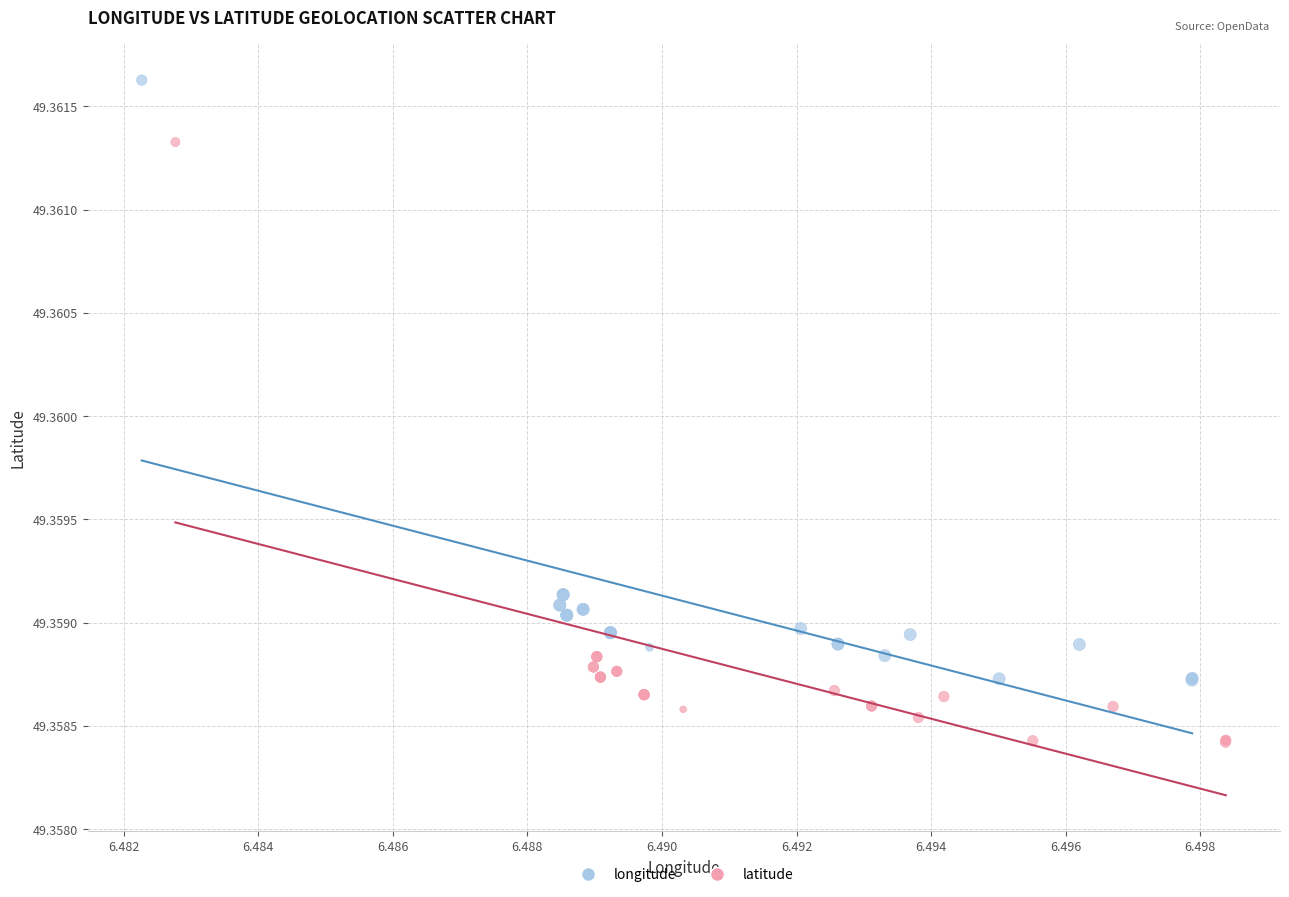

Which series contains the lowest Y value?

latitude